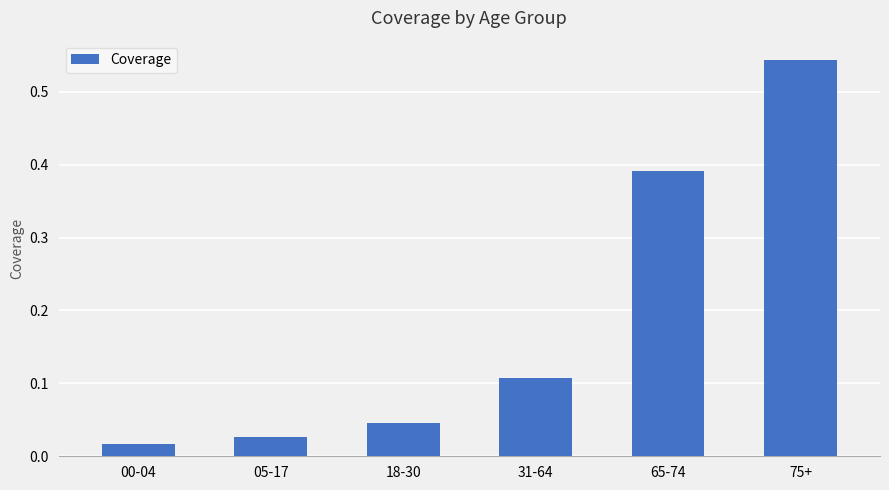

Rank the categories by value from highest to lowest.

75+, 65-74, 31-64, 18-30, 05-17, 00-04